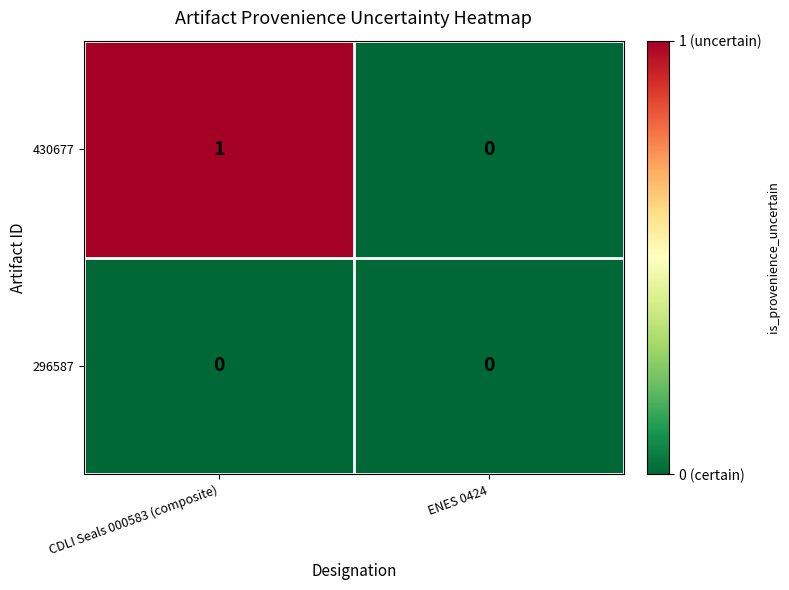

How many distinct data groups are displayed?

2